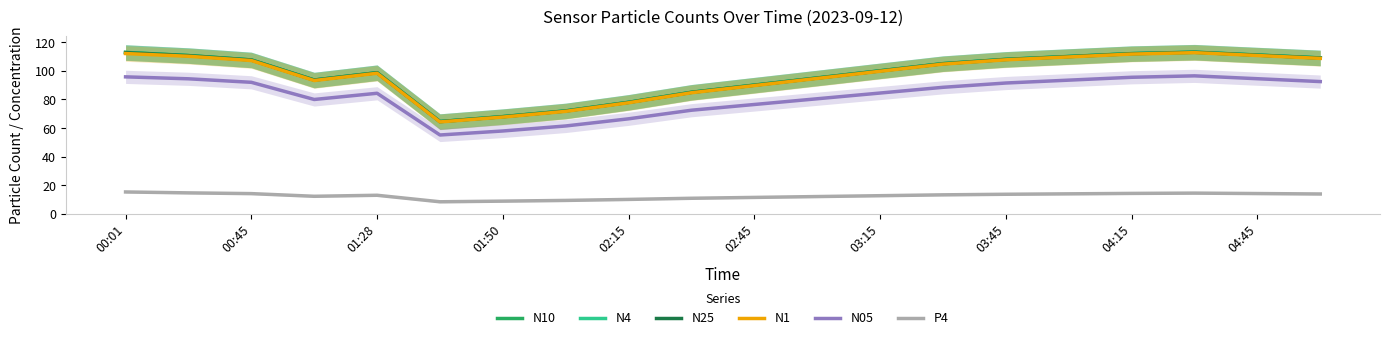

Is the value of N05 at 02:15 greater than the value of P4 at 03:45?

Yes